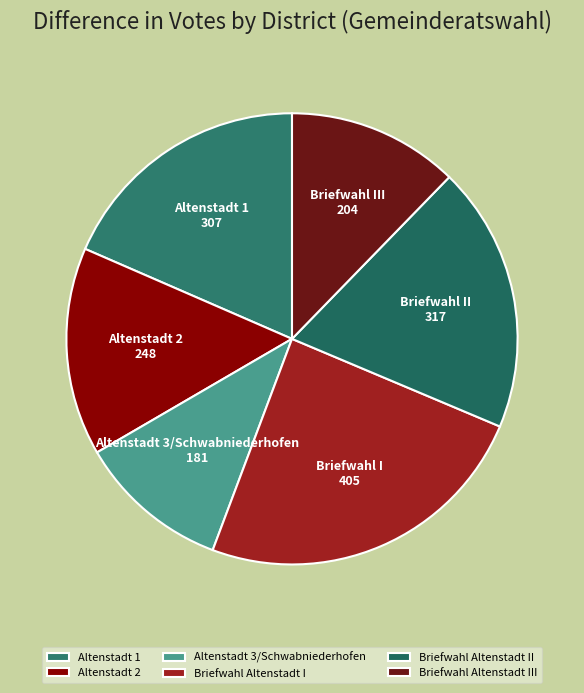

Which has a higher value, Altenstadt 3/Schwabniederhofen or Altenstadt 1?

Altenstadt 1